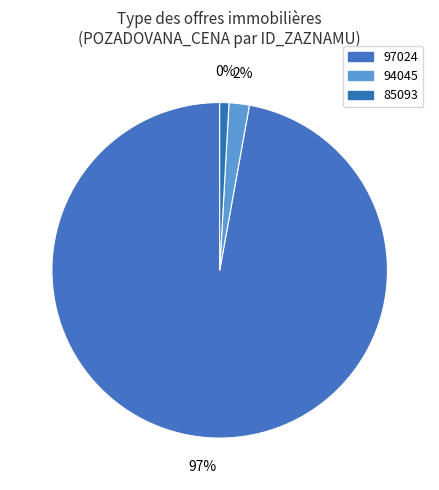

The 97024 slice represents 84% of the pie. True or false?

False